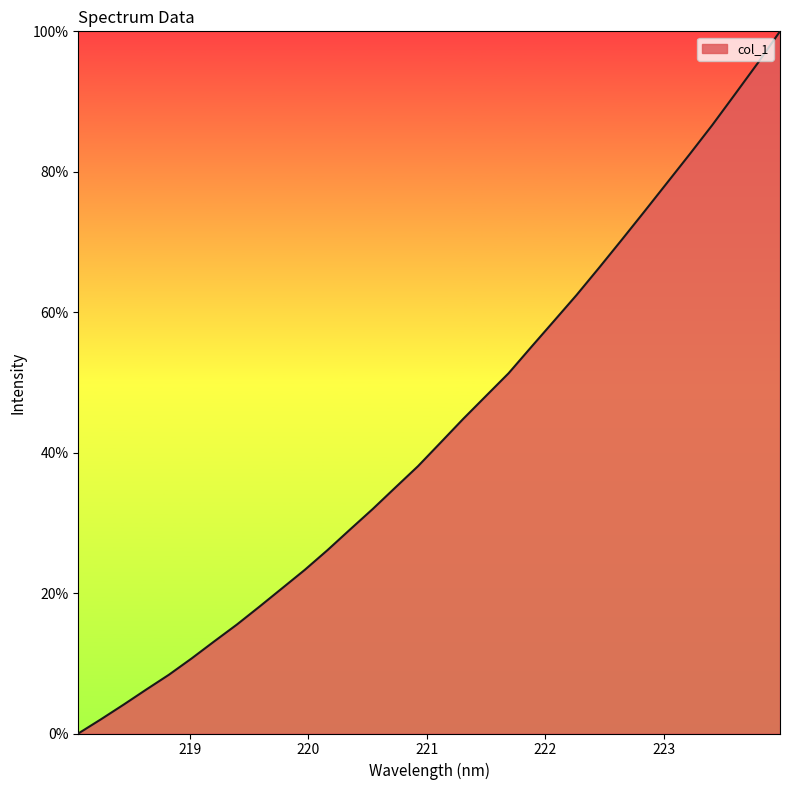

Does the chart display data point markers on the line(s)?

No